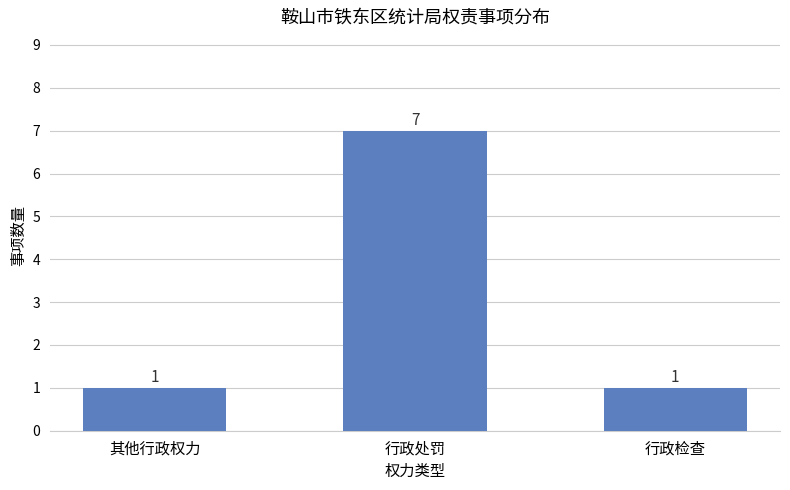

Are the bars grouped side by side (vs. stacked)?

No